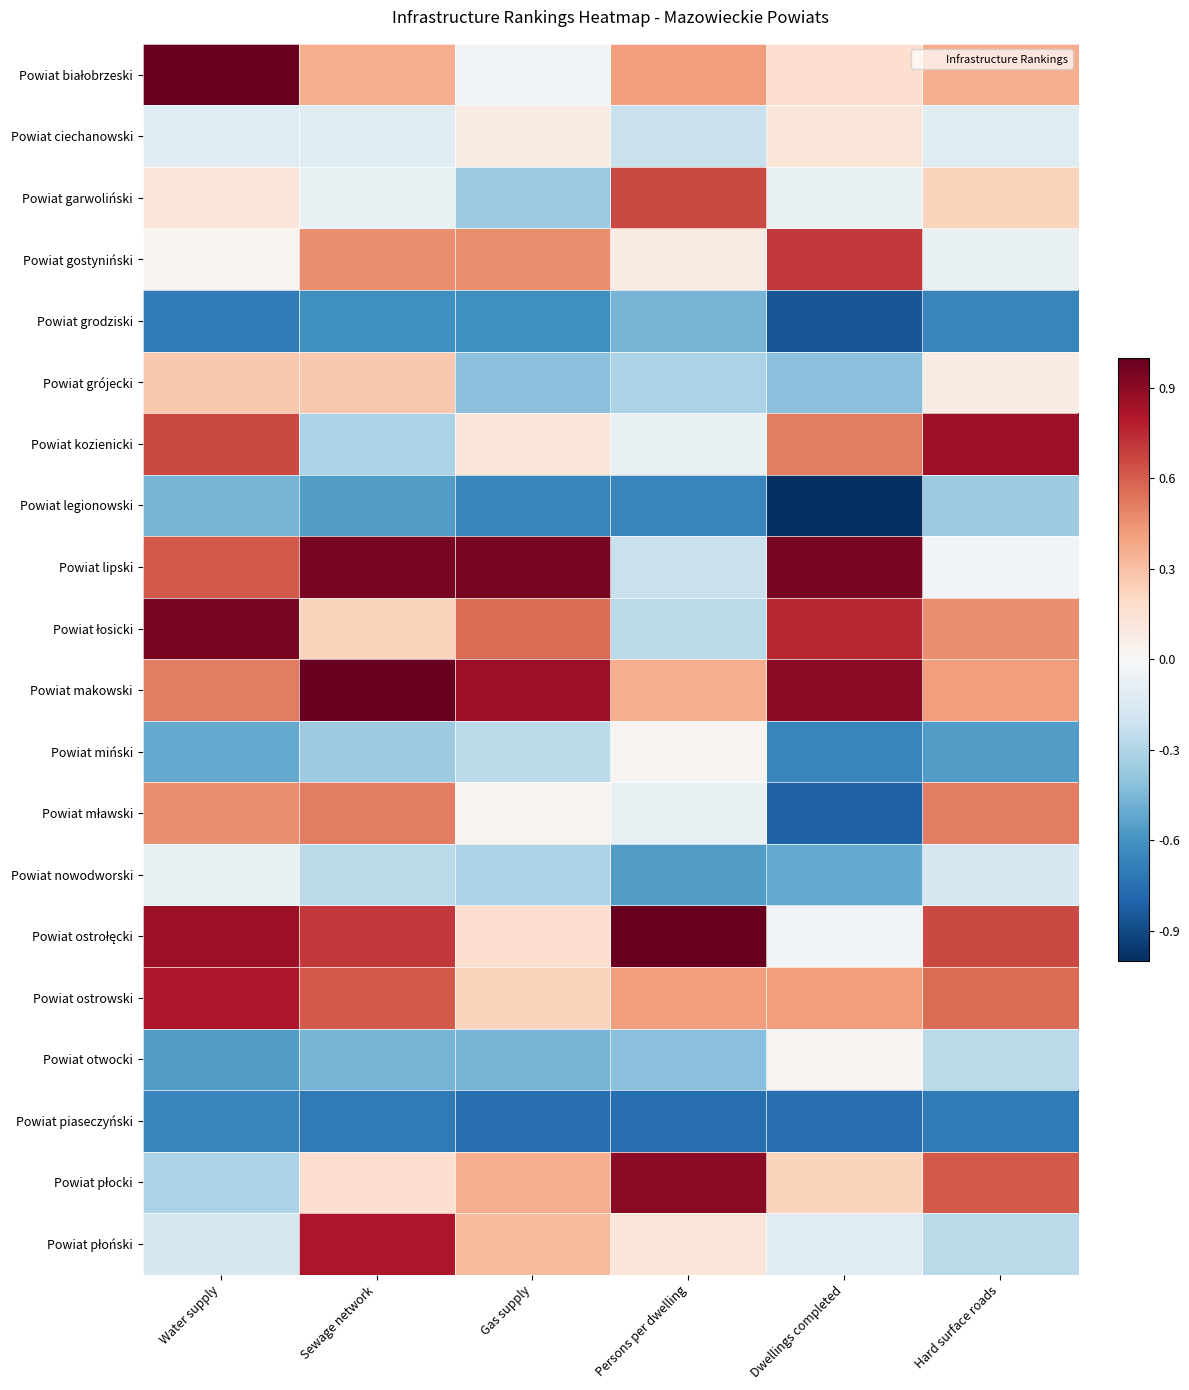

Between Dwellings completed and Sewage network, which is larger?

Sewage network